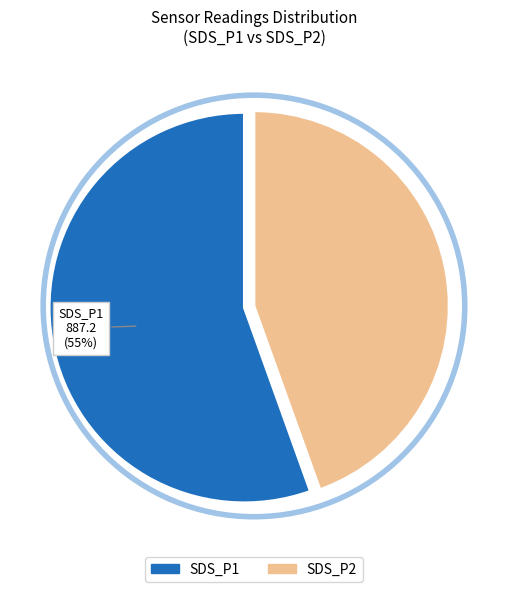

Rank the categories by value from lowest to highest.

SDS_P2, SDS_P1